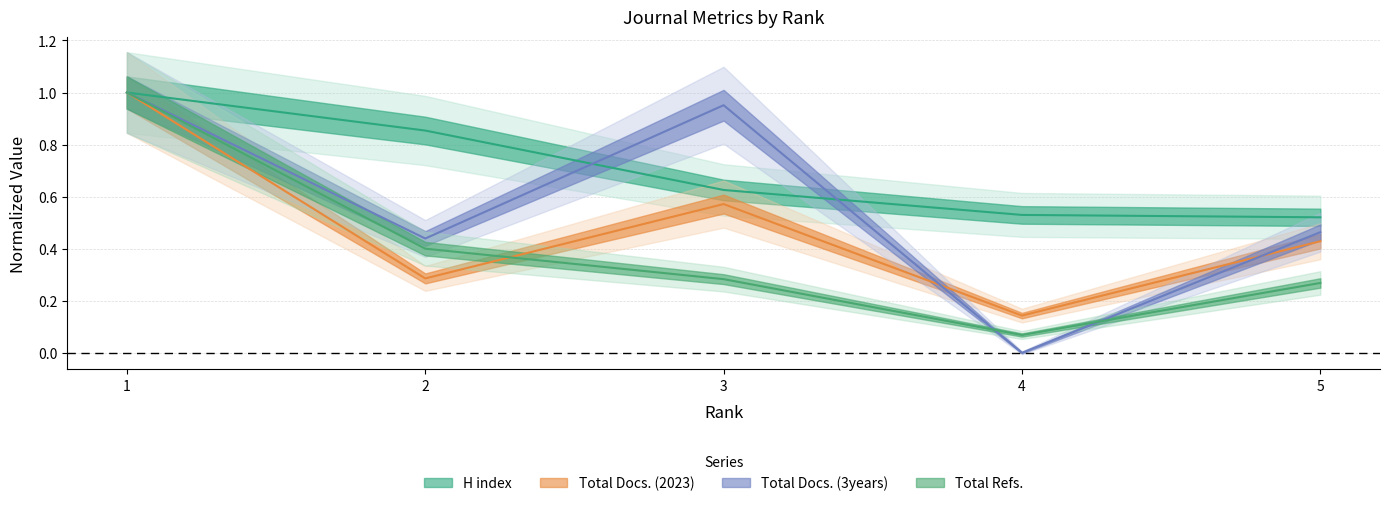

How many data points does each series have?

5